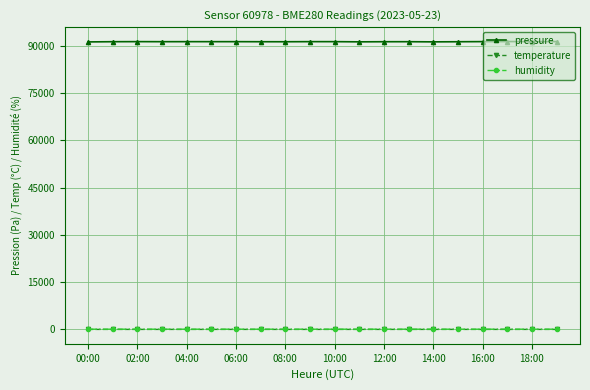

At how many categories does at least one series exceed 73969?

20